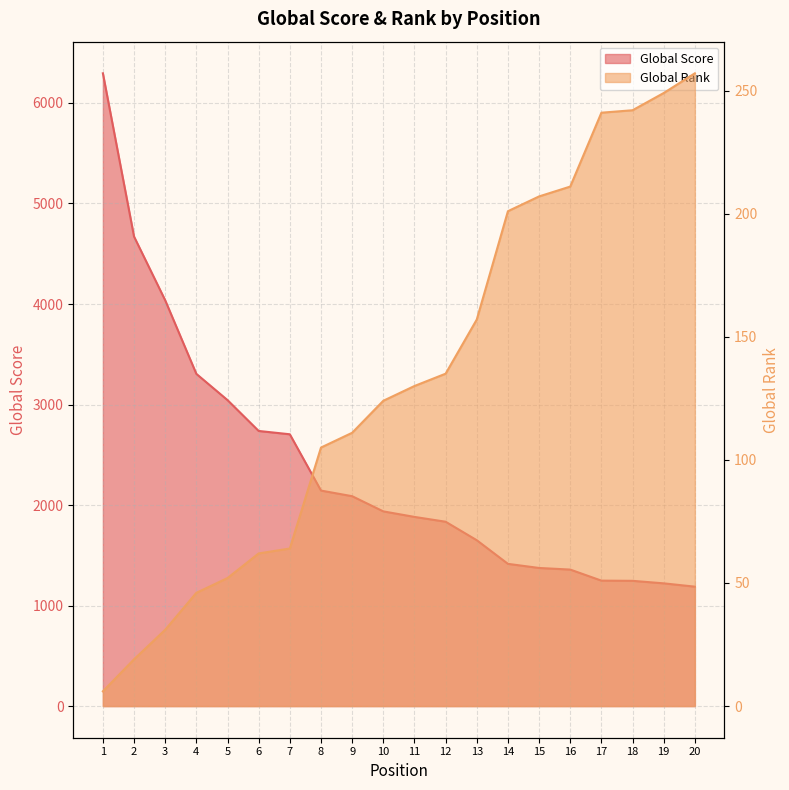

Which has a higher value, 1 or 8?

1